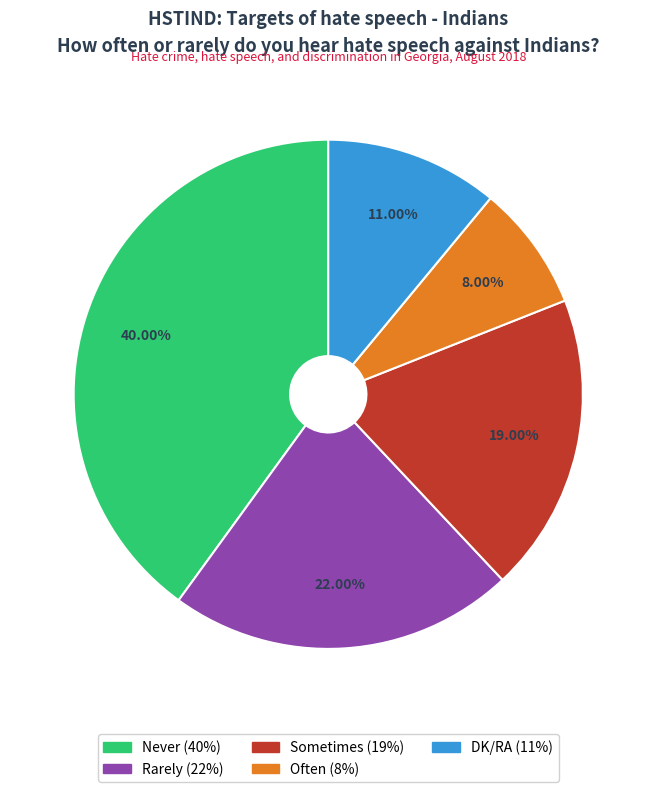

What percentage is the Never slice, to the nearest percent?

40%